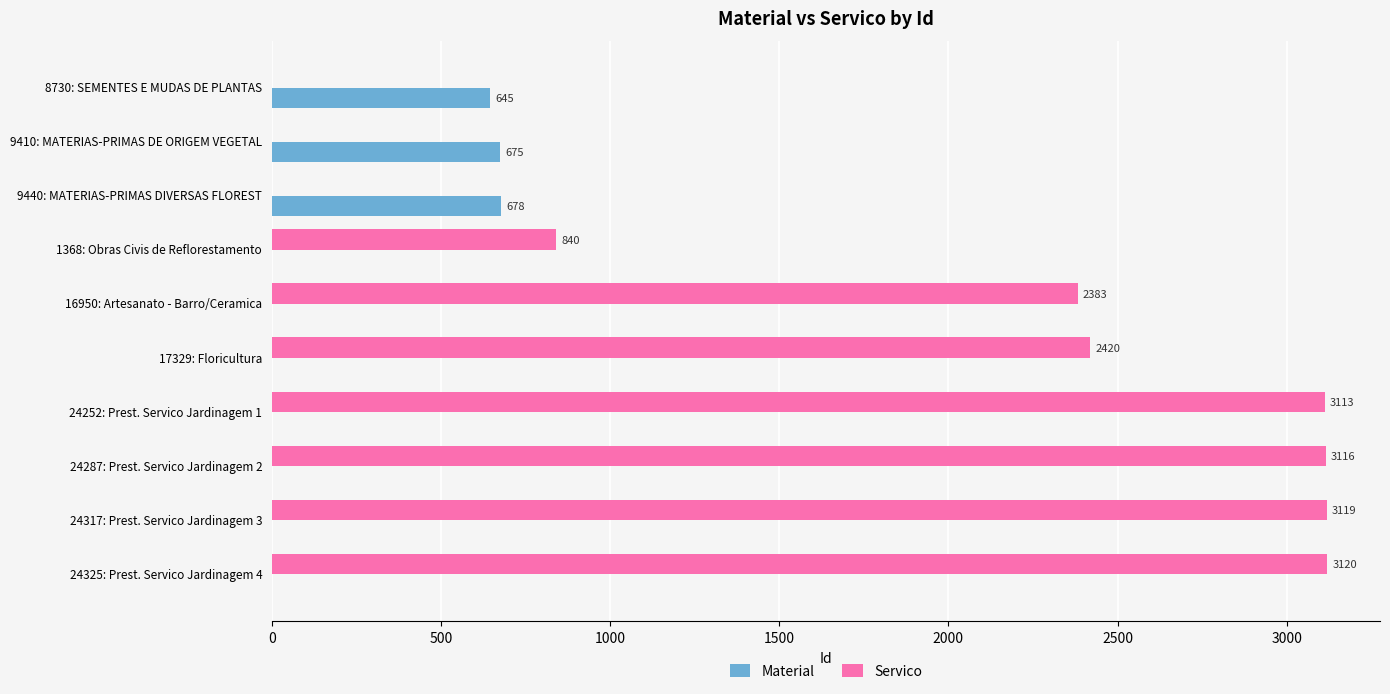

Between 9410: MATERIAS-PRIMAS DE ORIGEM VEGETAL and 24287: Prest. Servico Jardinagem 2, which series saw the biggest shift?

Servico